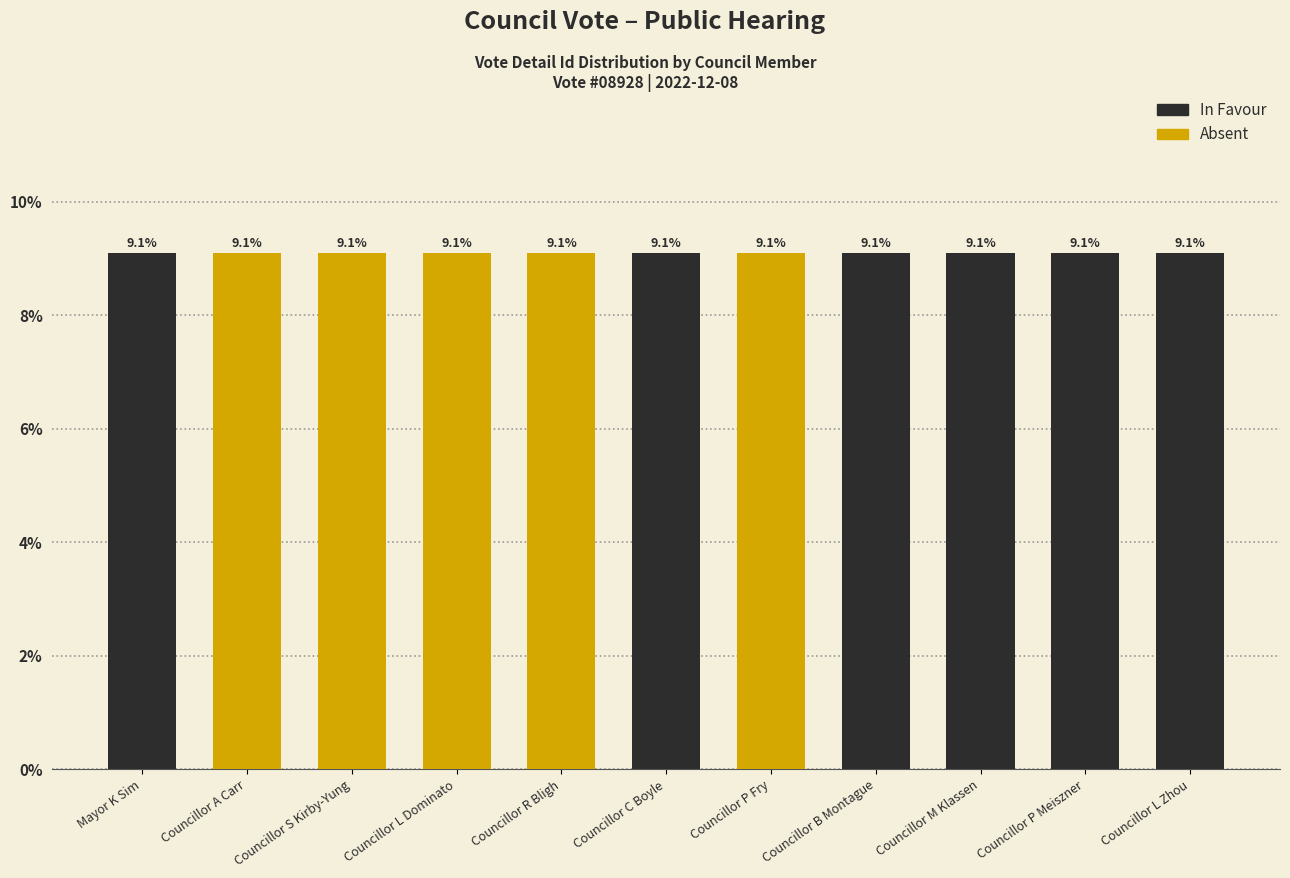

What is the maximum value shown in the chart?

9.1